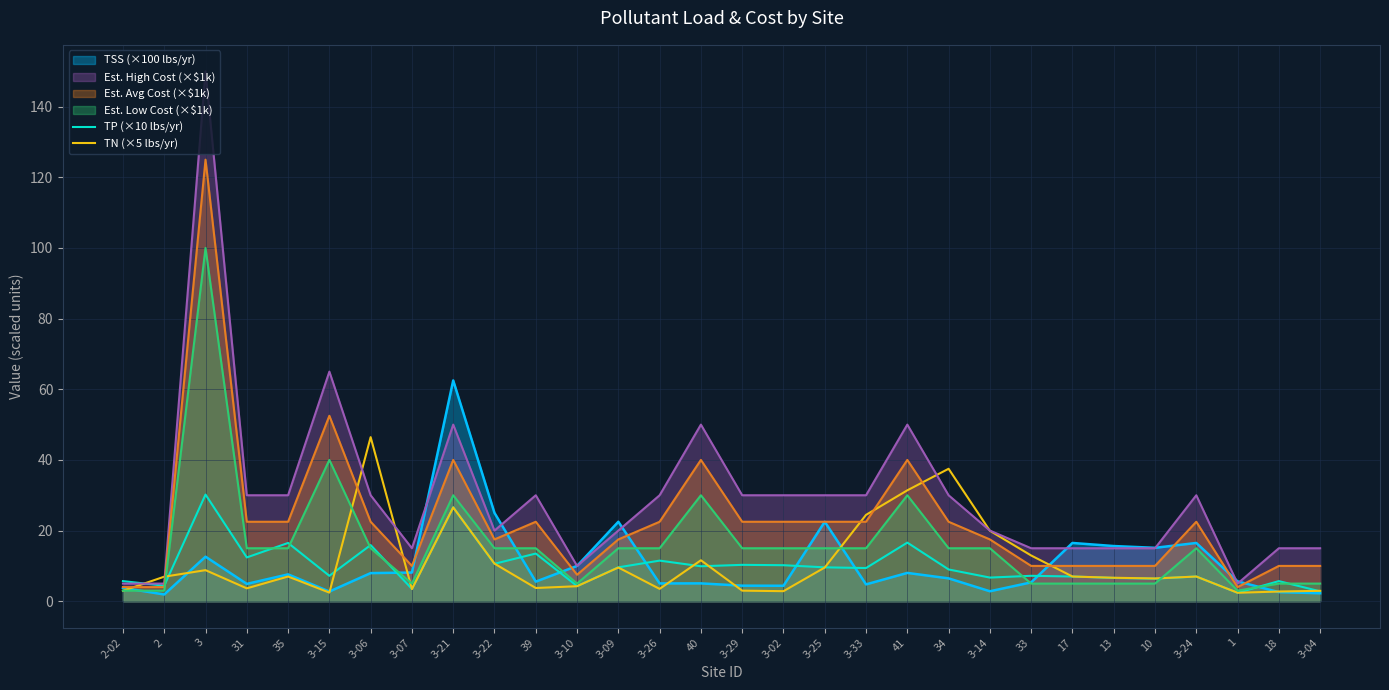

What is the sum of all TN (×5 lbs/yr) values?

328.4